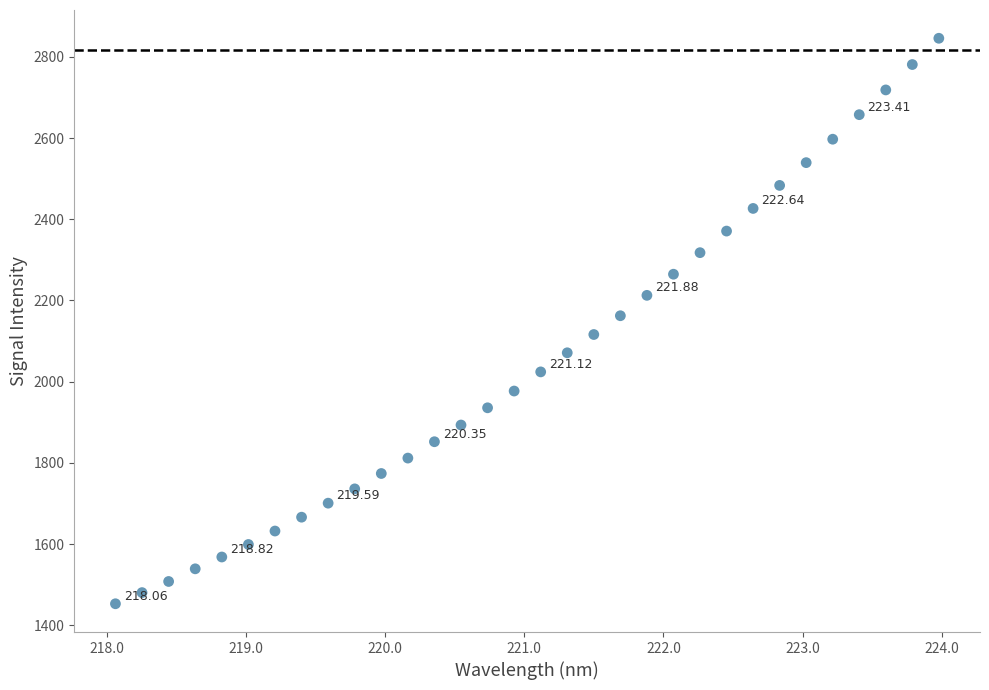

What is the range of X values (max minus min)?

5.9